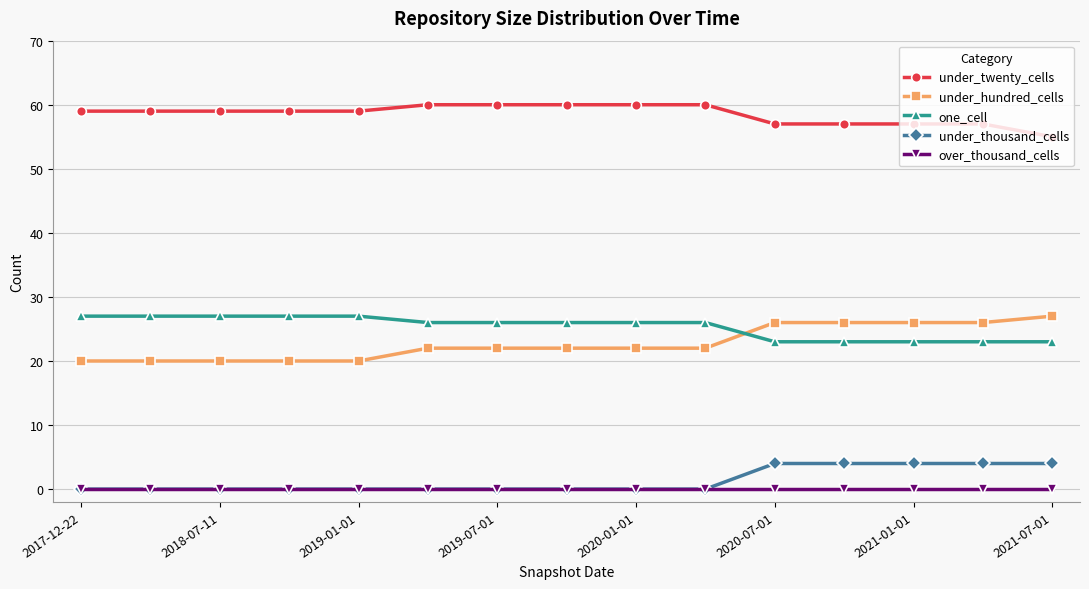

What is the maximum value for under_hundred_cells?

27